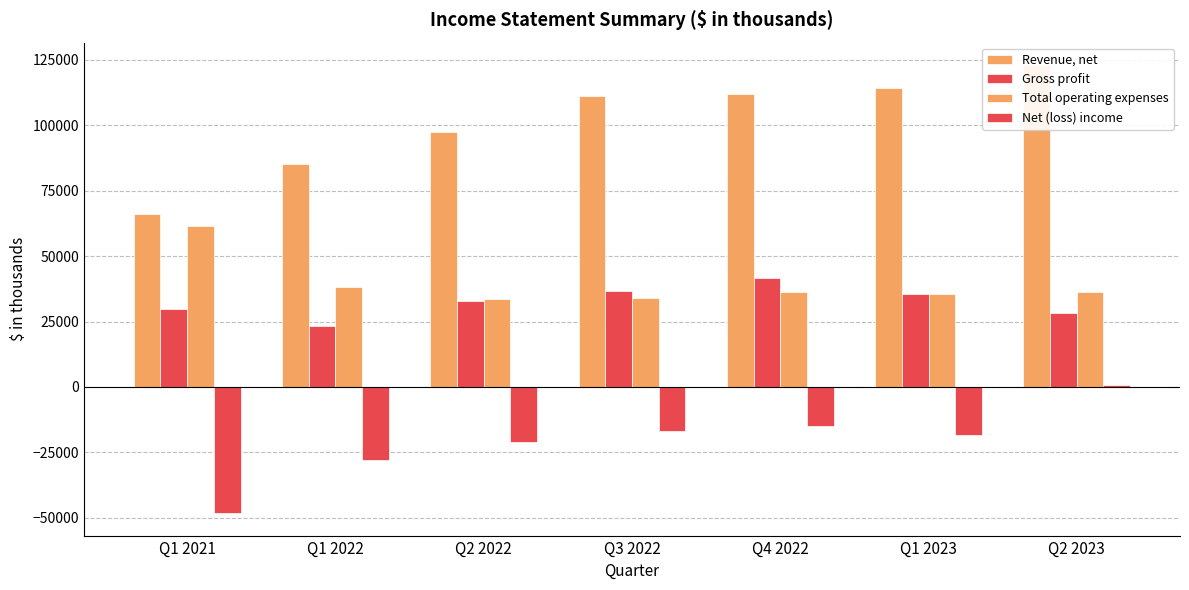

At which category is the sum across all series the highest?

Q2 2023